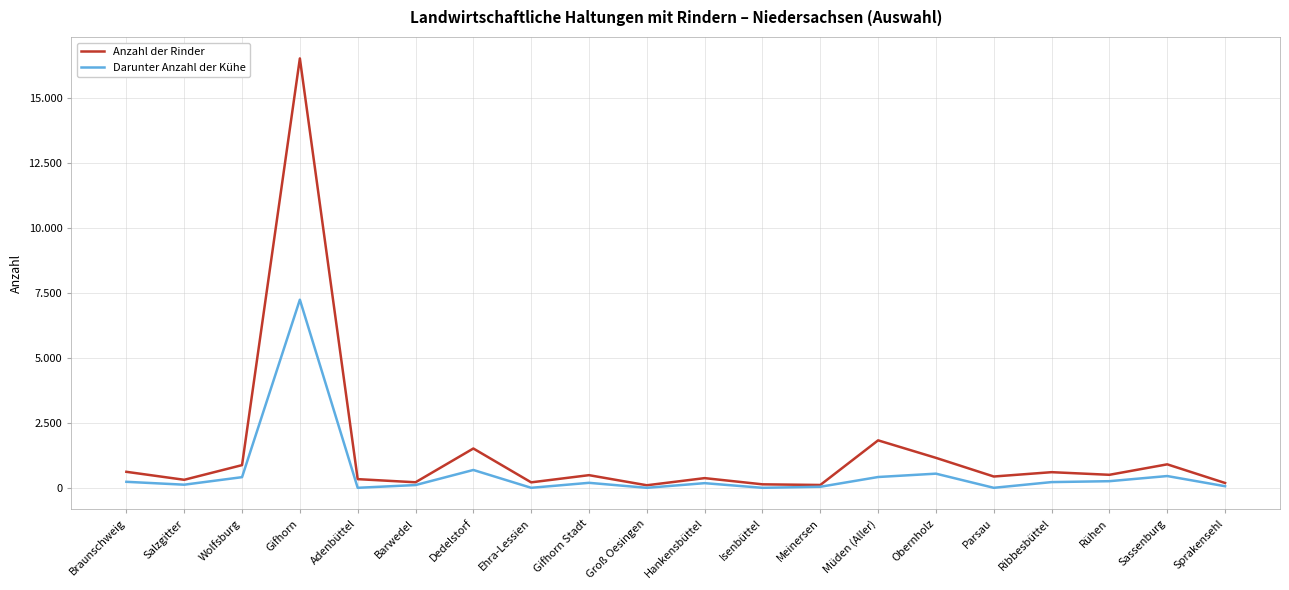

What is the highest value of the Darunter Anzahl der Kühe series?

7246